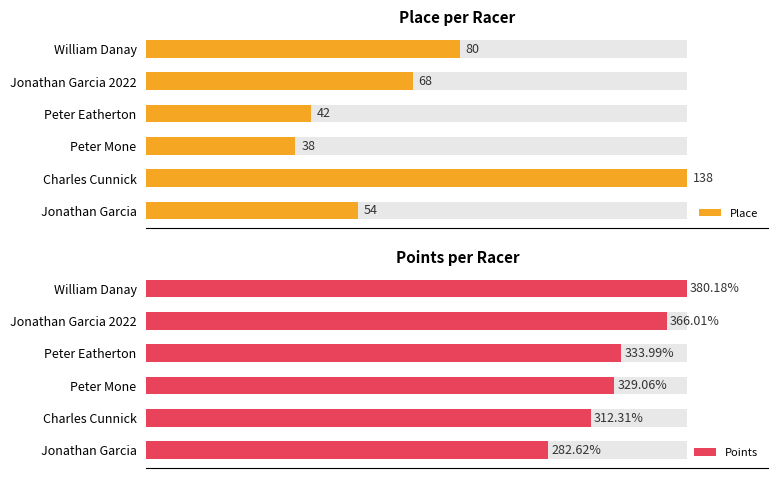

The value of Place at Jonathan Garcia is 54.0. True or false?

True